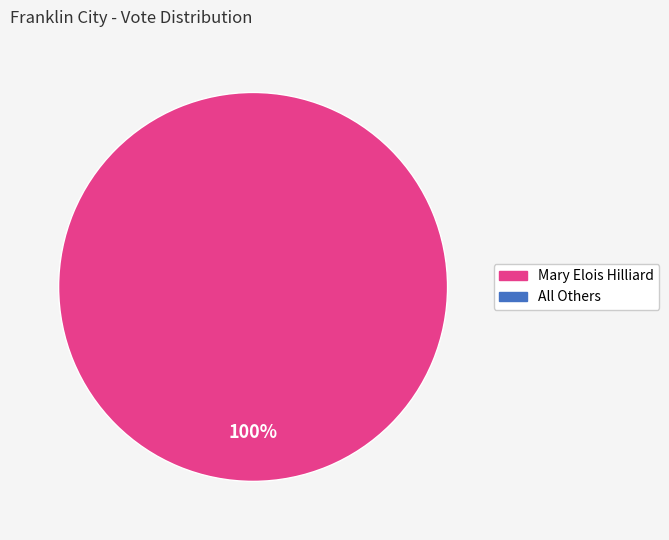

Is there any slice that represents more than half of the pie?

Yes